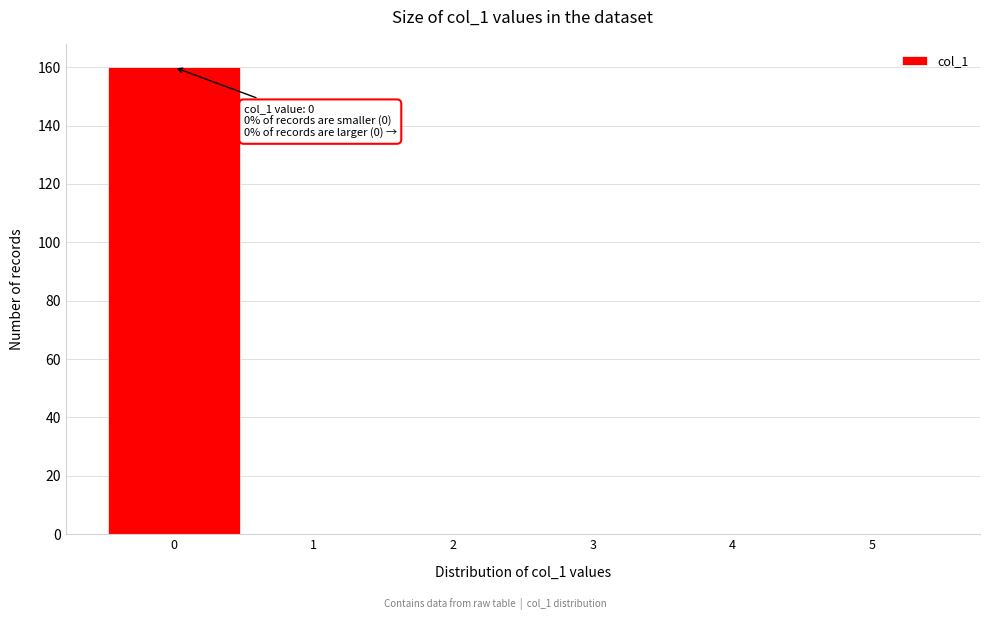

Which range on the x-axis has the tallest bar?

-0.5 to 0.5